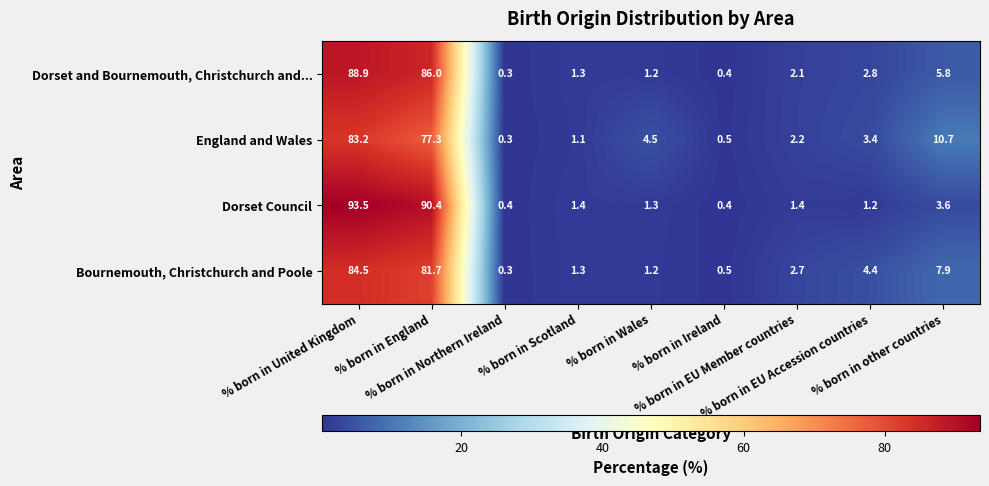

What is the difference between the maximum and minimum values in the Dorset Council series?

93.1